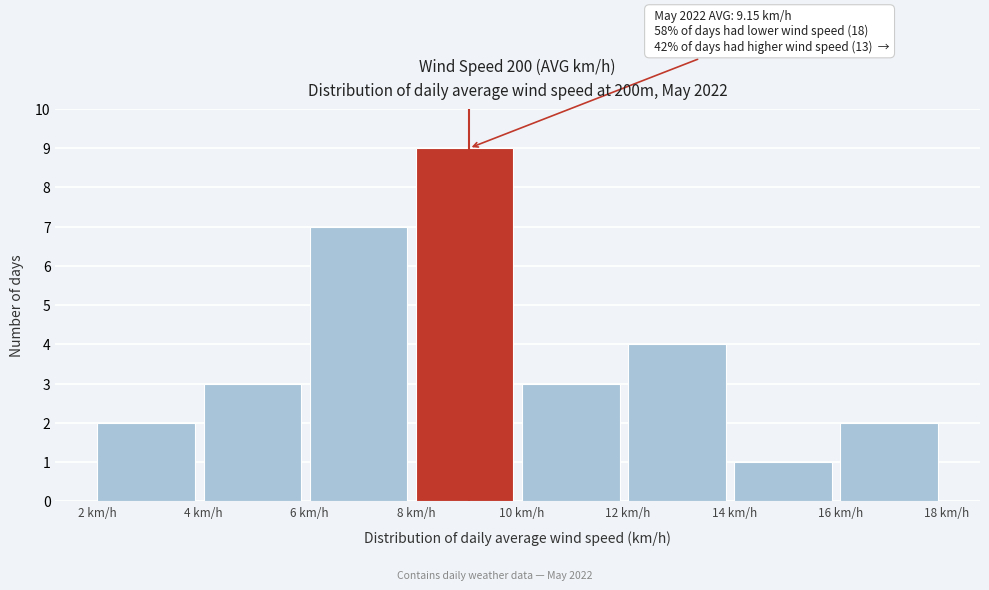

Over which range of the x-axis is the bar tallest?

8 to 10